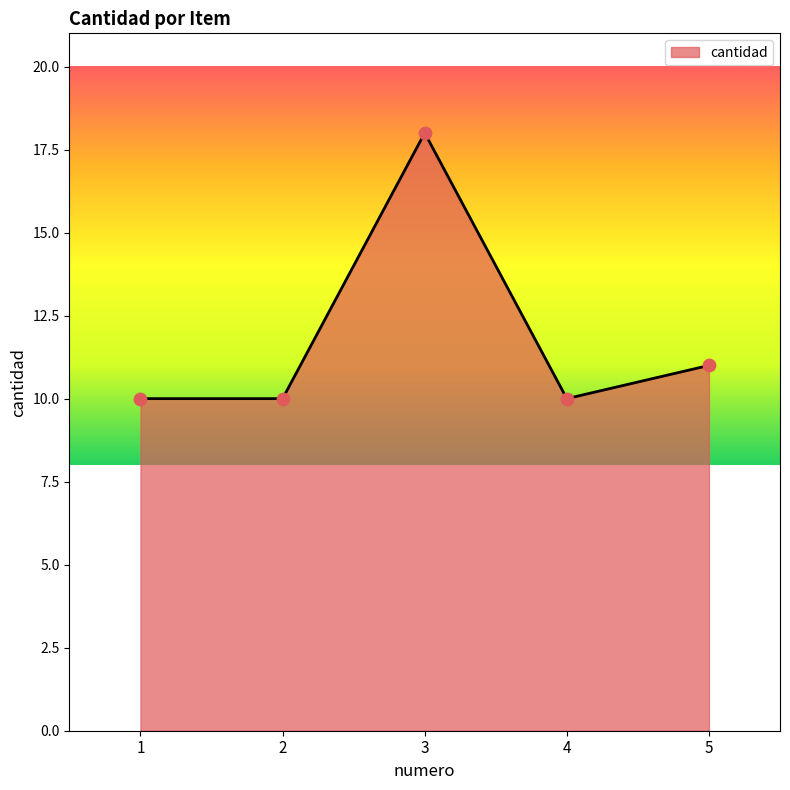

Which has a higher value, 5 or 4?

5